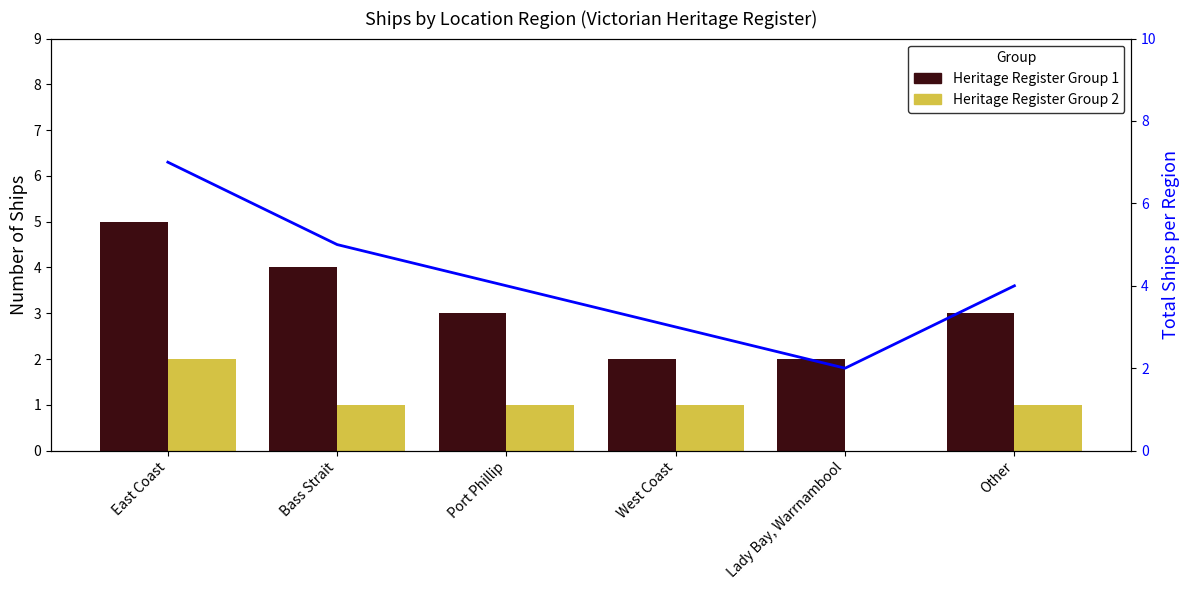

What is the sum of all Heritage Register Group 2 values?

6